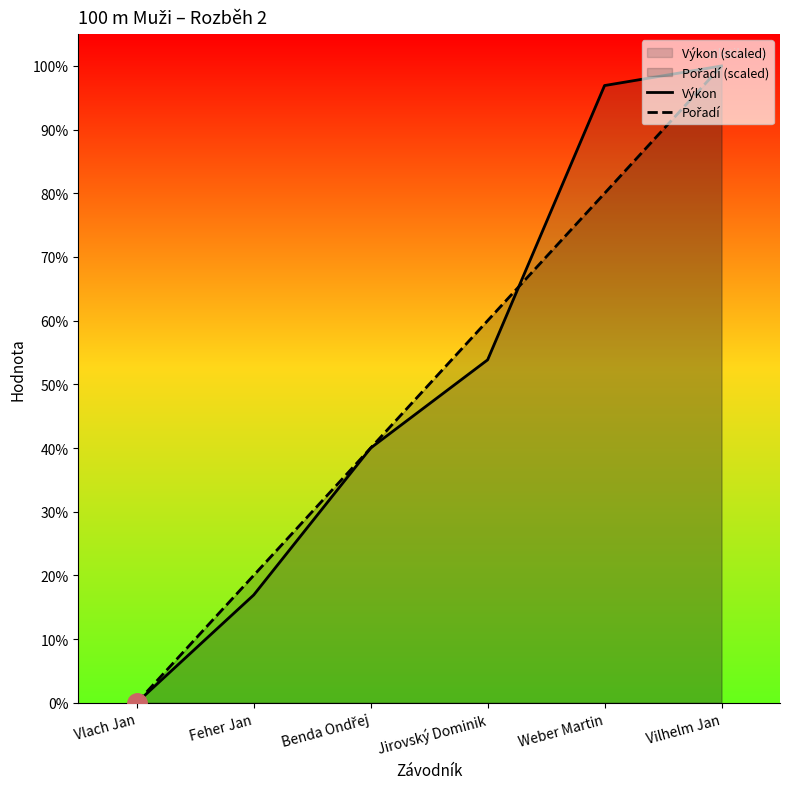

What is the approximate value of Výkon at Feher Jan?

16.9